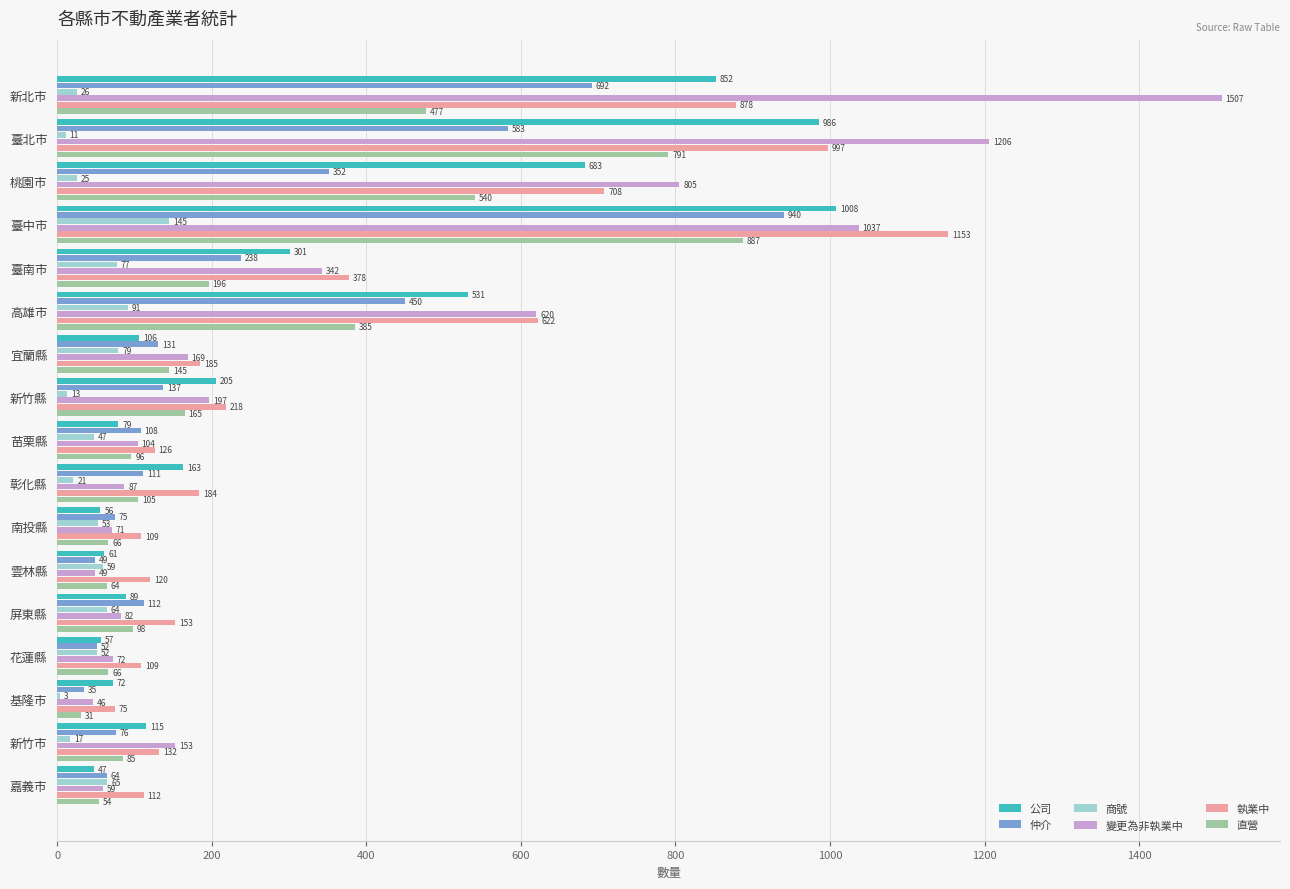

Which series has the largest total across all categories?

變更為非執業中